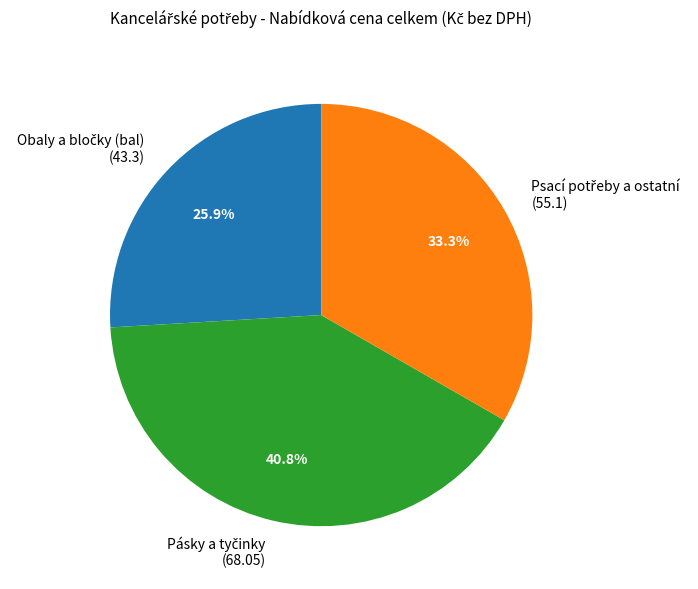

Count the number of slices in the pie.

3